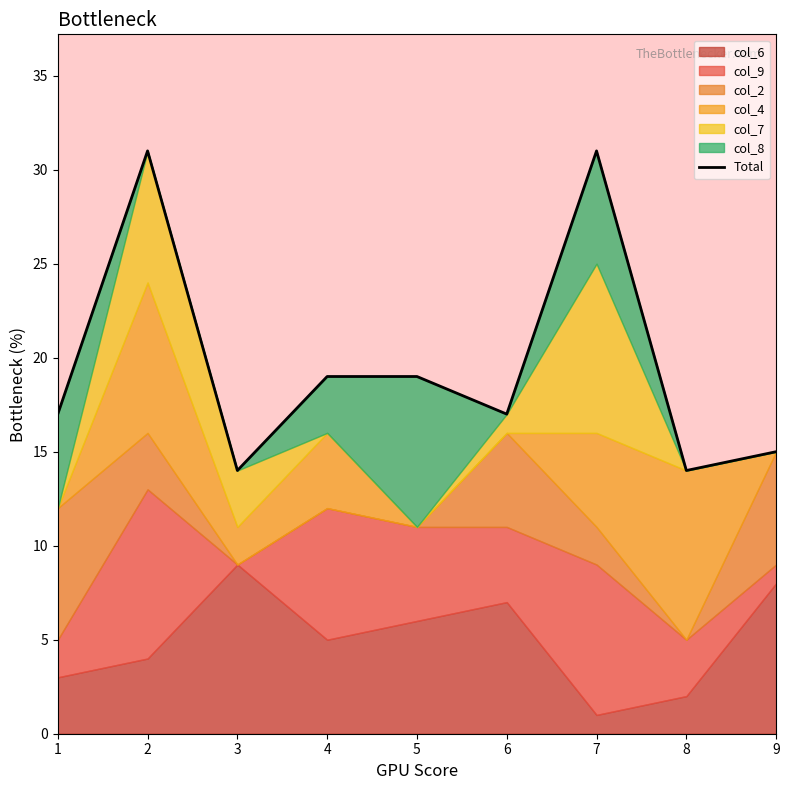

Reading right to left, transcribe all the data shown in this chart.

9=15	8=14	7=31	6=17	5=19	4=19	3=14	2=31	1=17